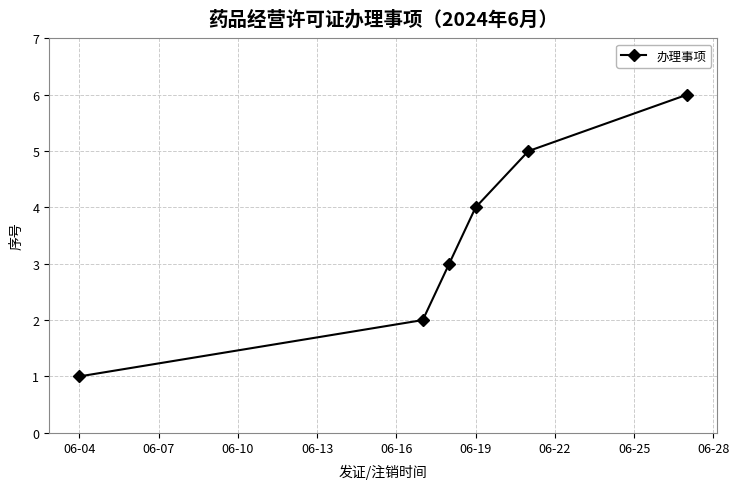

What is the maximum value shown in the chart?

6